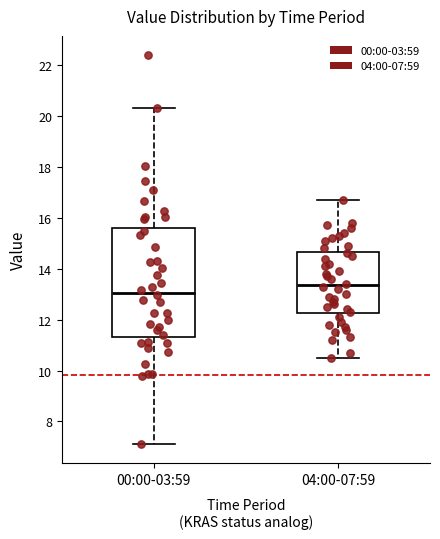

Which box has the lowest median line?

00:00-03:59